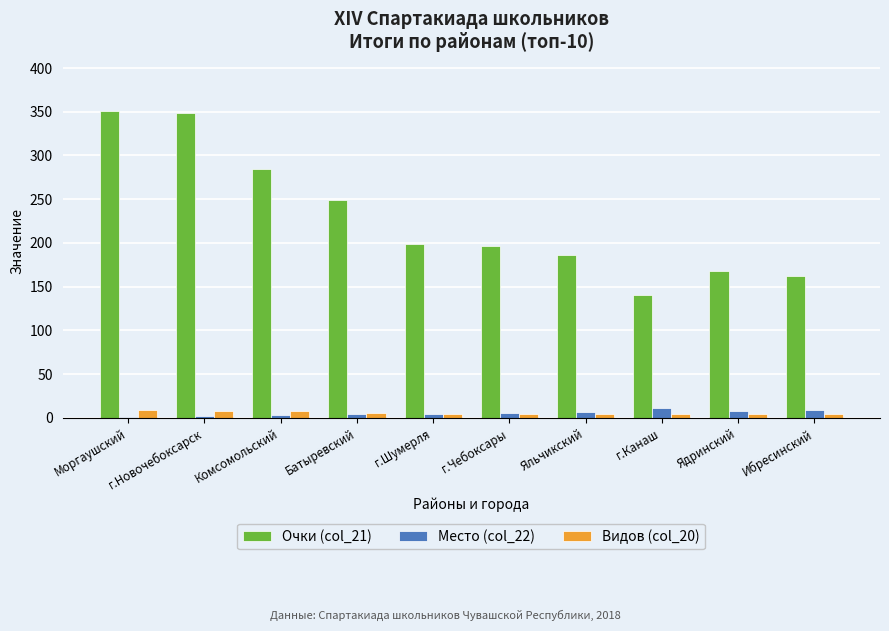

True or false: Видов (col_20) has a value of 5 at г.Шумерля.

True